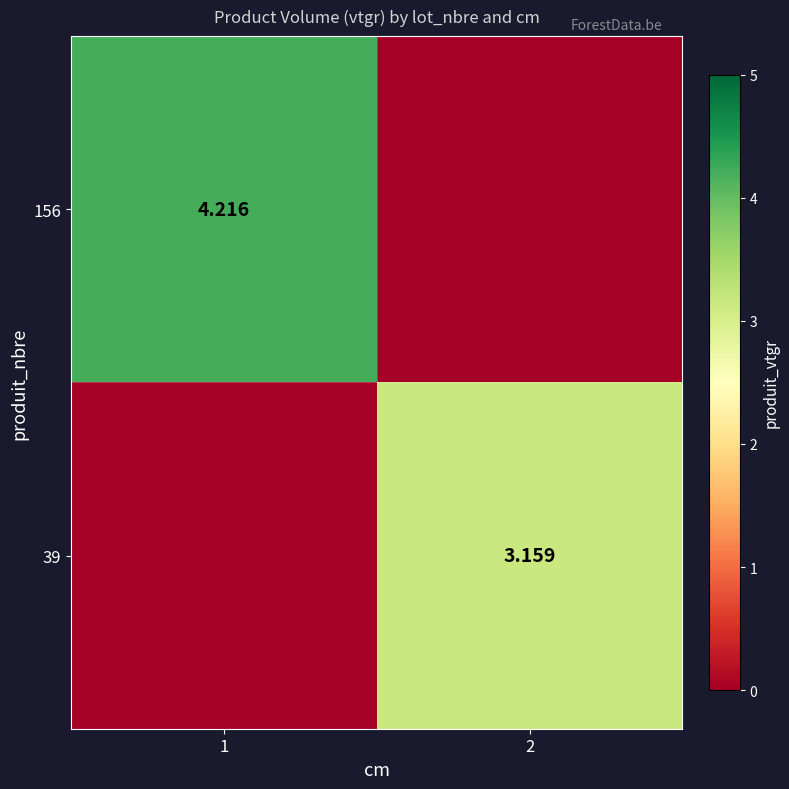

What is the average value of the 156 series?

2.1